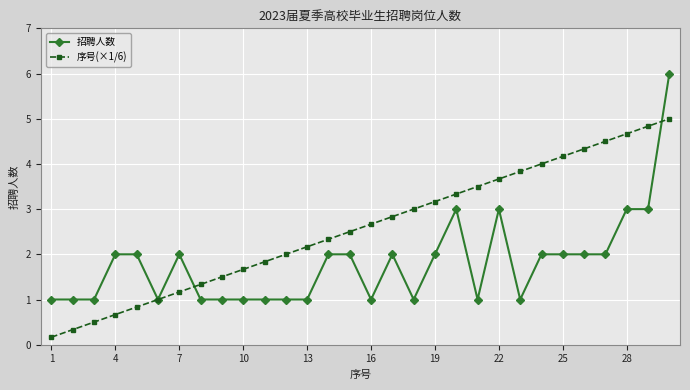

List the series in order of their overall mean, lowest first.

招聘人数, 序号(×1/6)